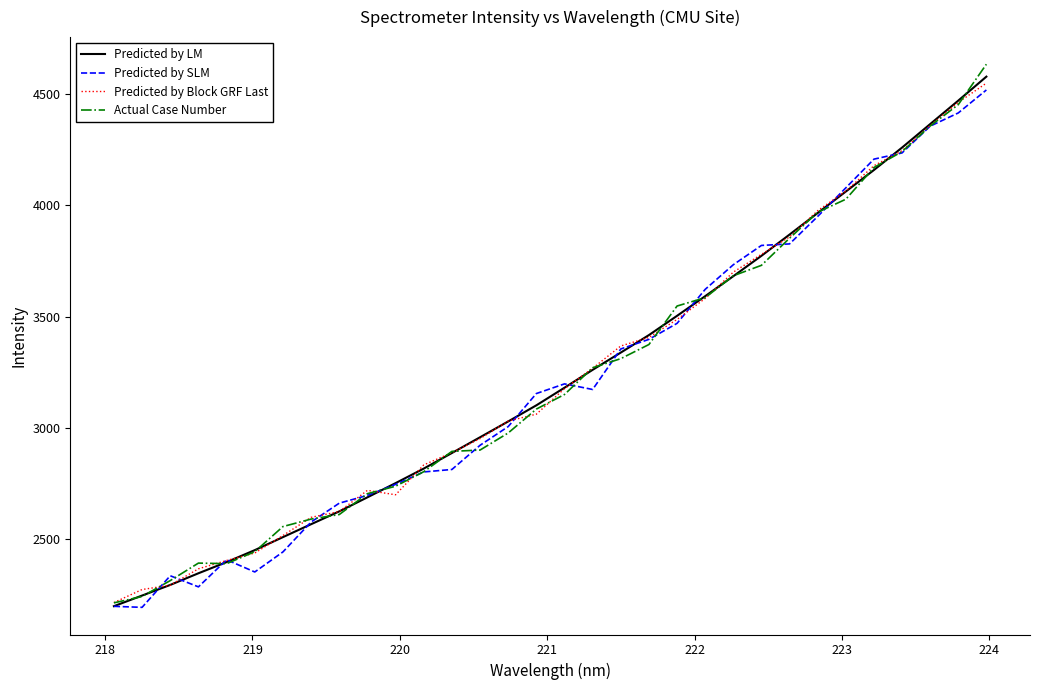

What is the minimum value shown in the chart?

2195.5